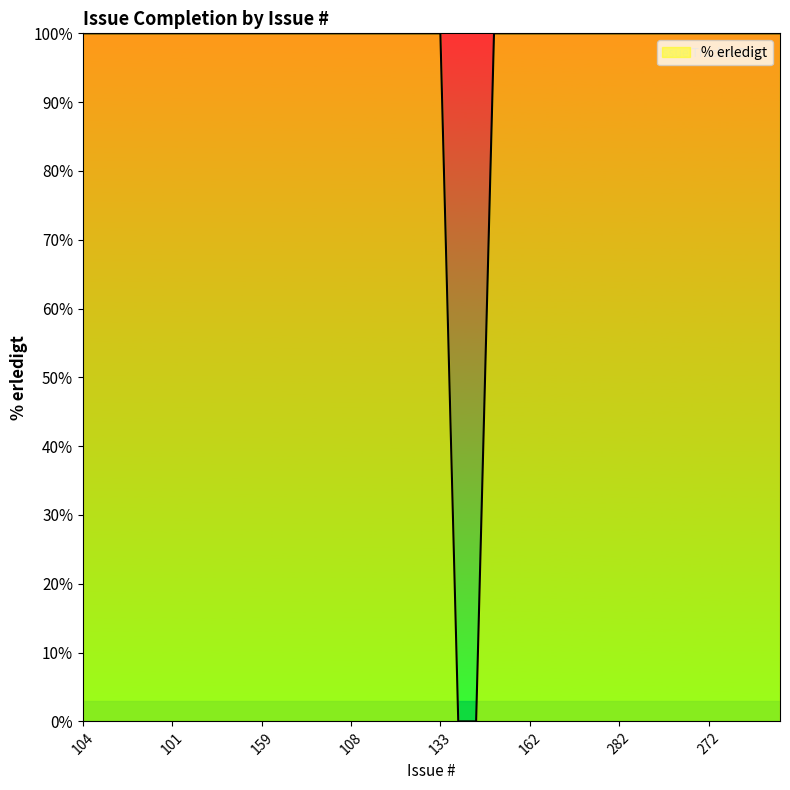

What is the maximum value shown in the chart?

100